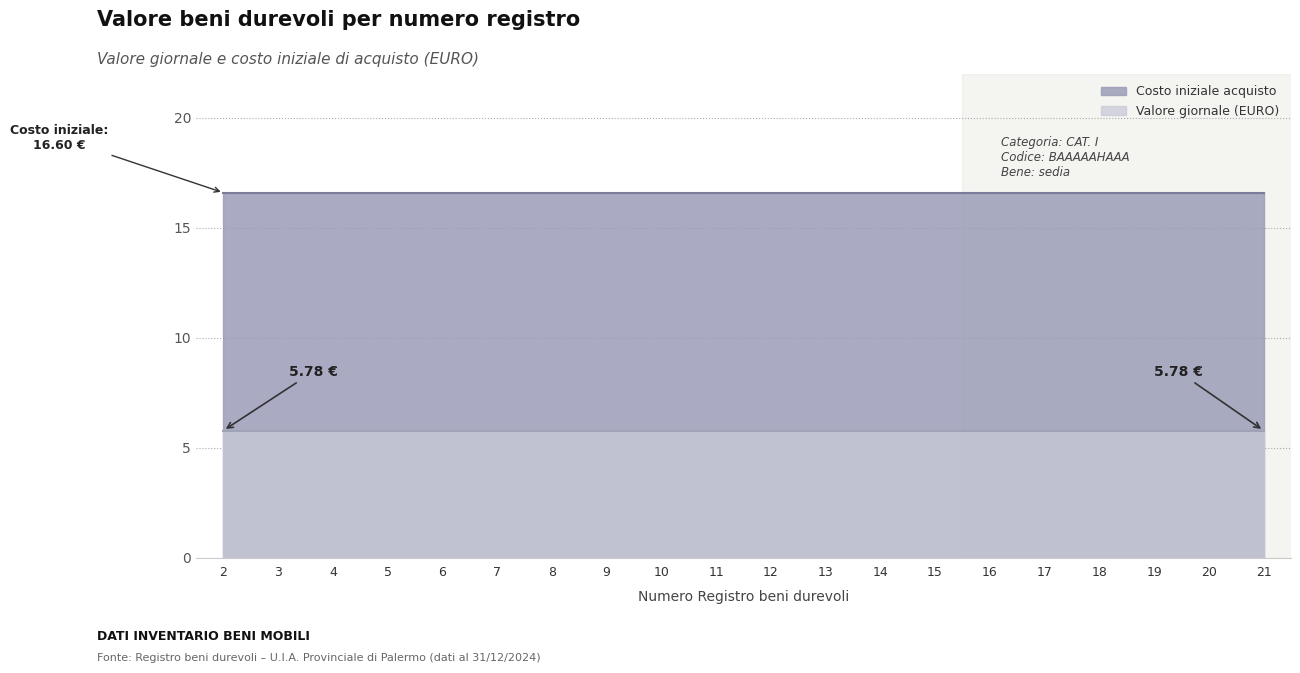

Which series has the largest total across all categories?

Costo iniziale acquisto